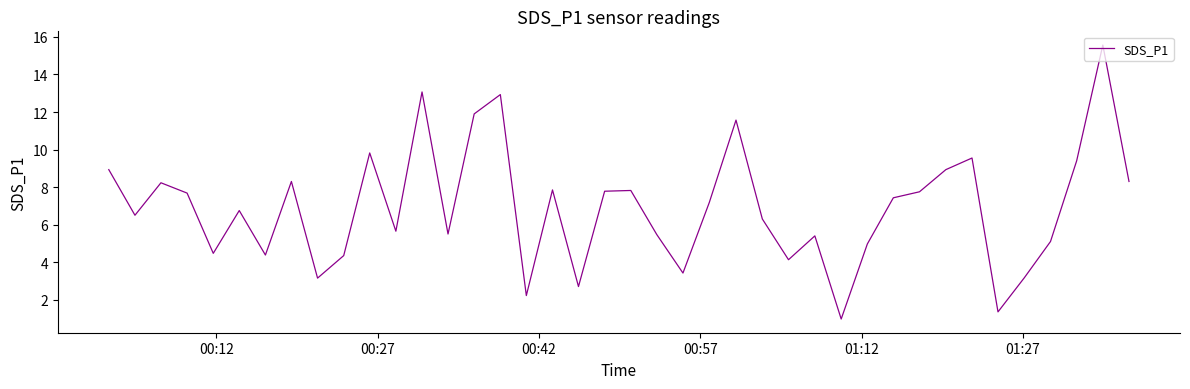

What is the average value?

6.9